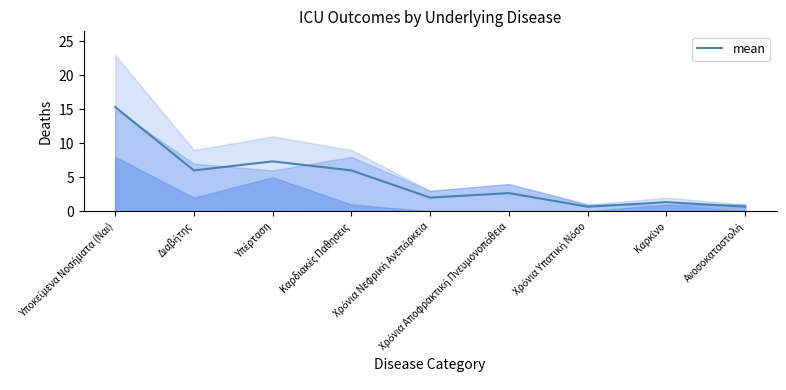

Reading left to right, transcribe all the data shown in this chart.

Υποκείμενα Νοσήματα (Ναι)=15.3	Διαβήτης=6.0	Υπέρταση=7.3	Καρδιακές Παθησεις=6.0	Χρόνια Νεφρική Ανεπάρκεια=2.0	Χρόνια Αποφρακτική Πνευμονοπάθεια=2.7	Χρόνια Υπατική Νόσο=0.7	Καρκίνο=1.3	Ανοσοκαταστολή=0.7